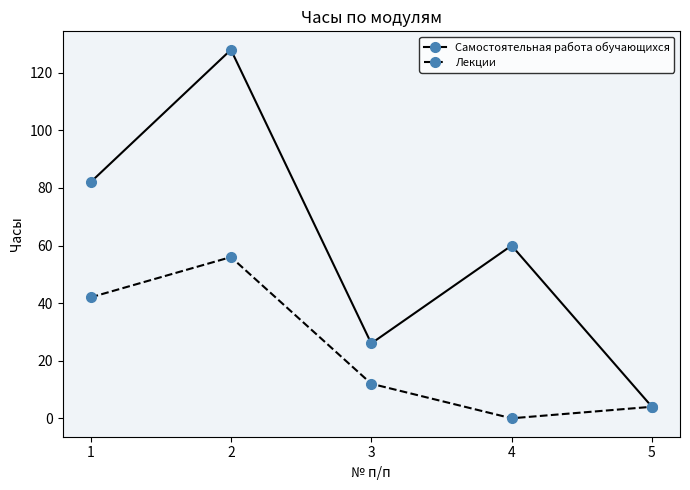

At 3, list the series in order from largest to smallest.

Самостоятельная работа обучающихся, Лекции